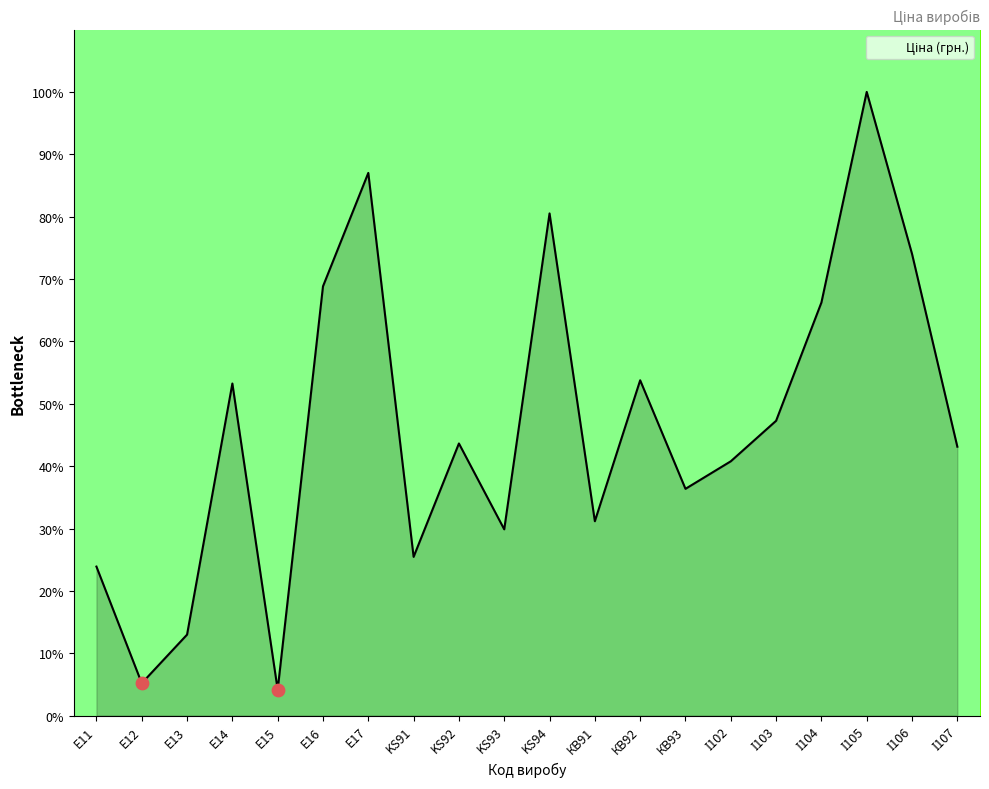

What is the change in value from E12 to KS94?

+75.3